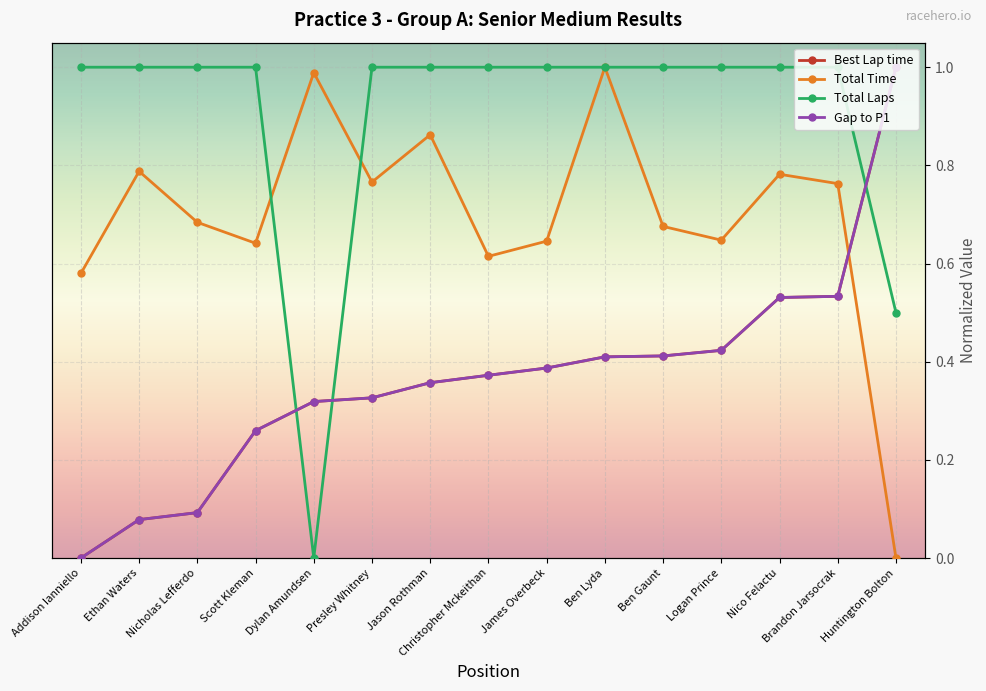

Which series has the largest total across all categories?

Total Laps